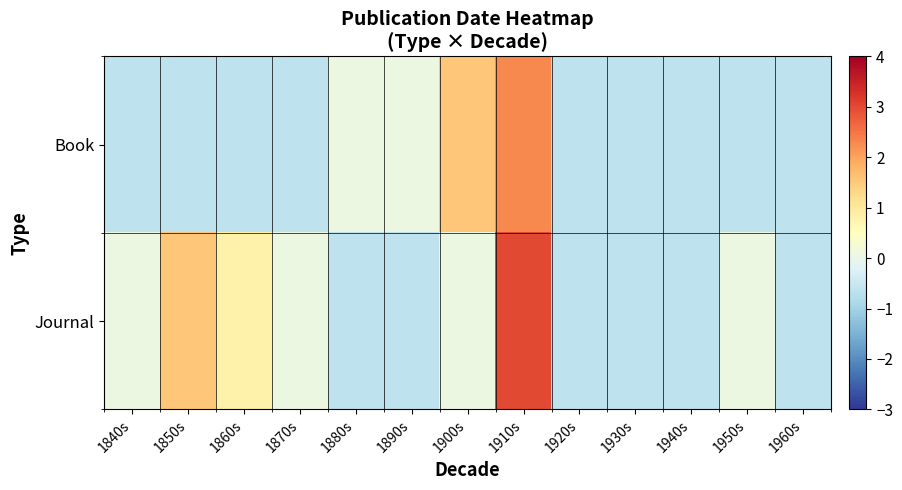

At which category is the sum across all series the highest?

1910s